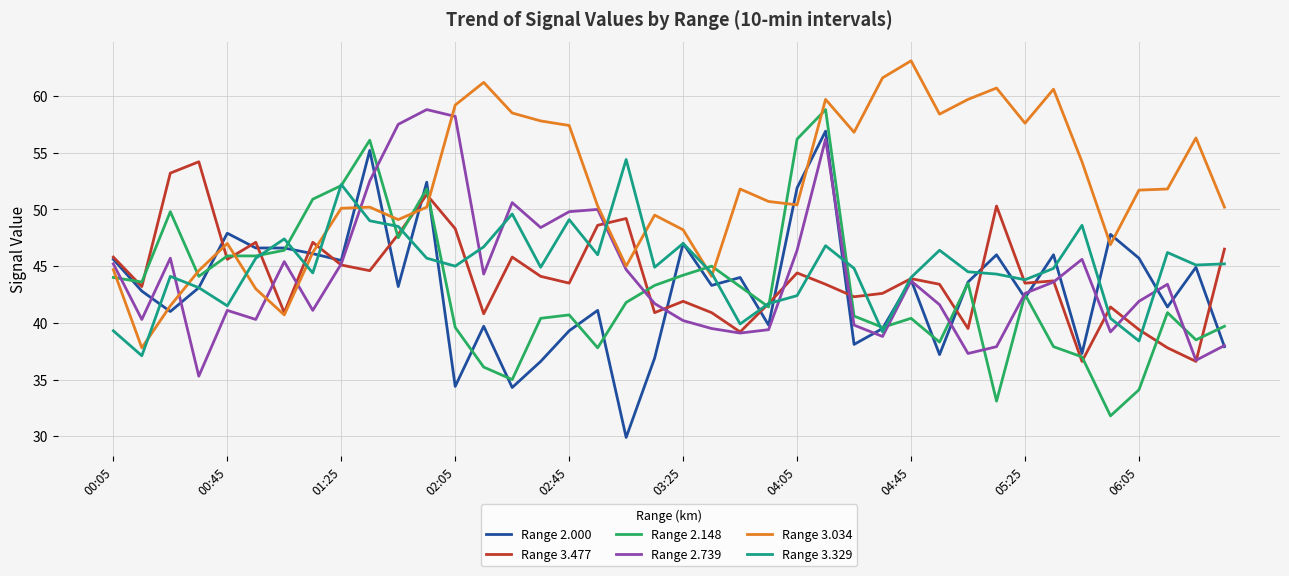

What is the minimum value shown in the chart?

29.9